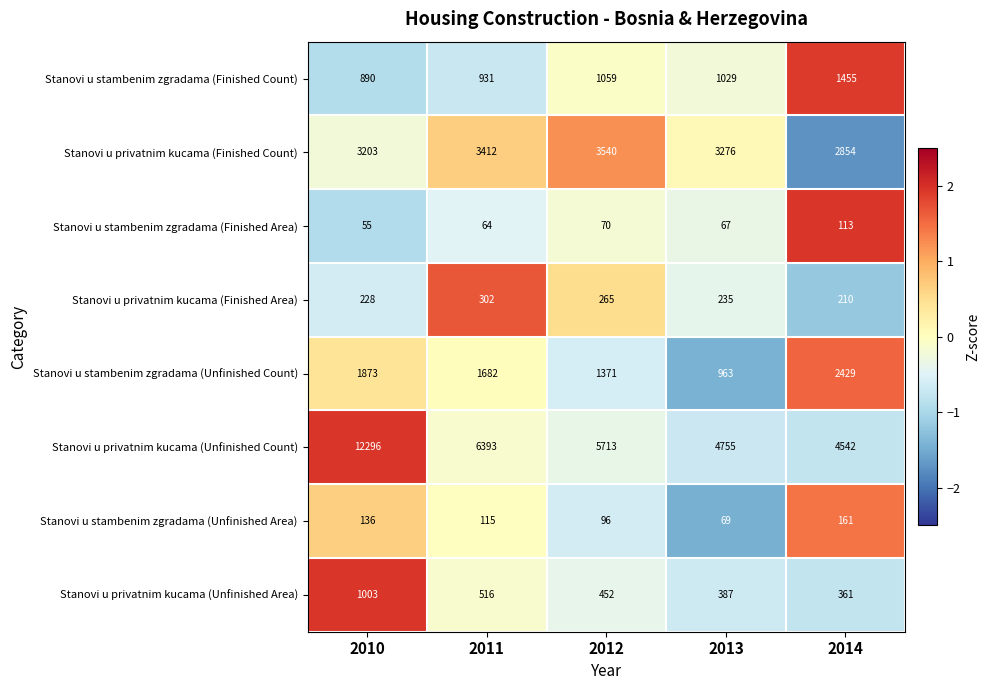

What is the average value of the Stanovi u privatnim kucama (Unfinished Area) series?

544